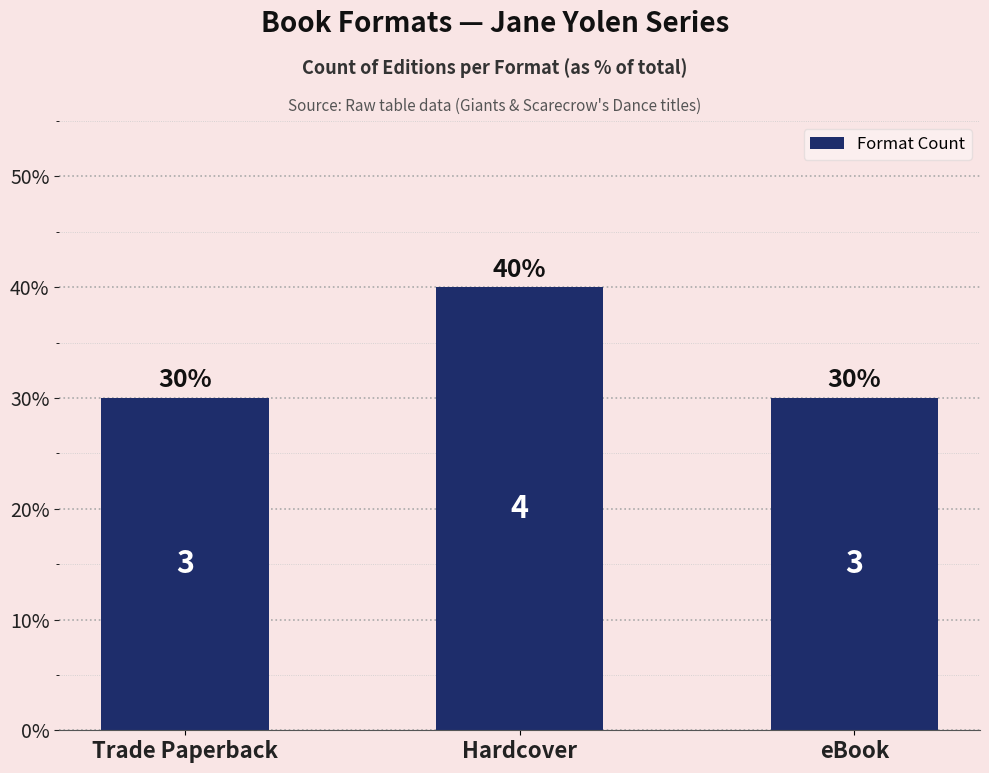

What position from the right is Hardcover?

2